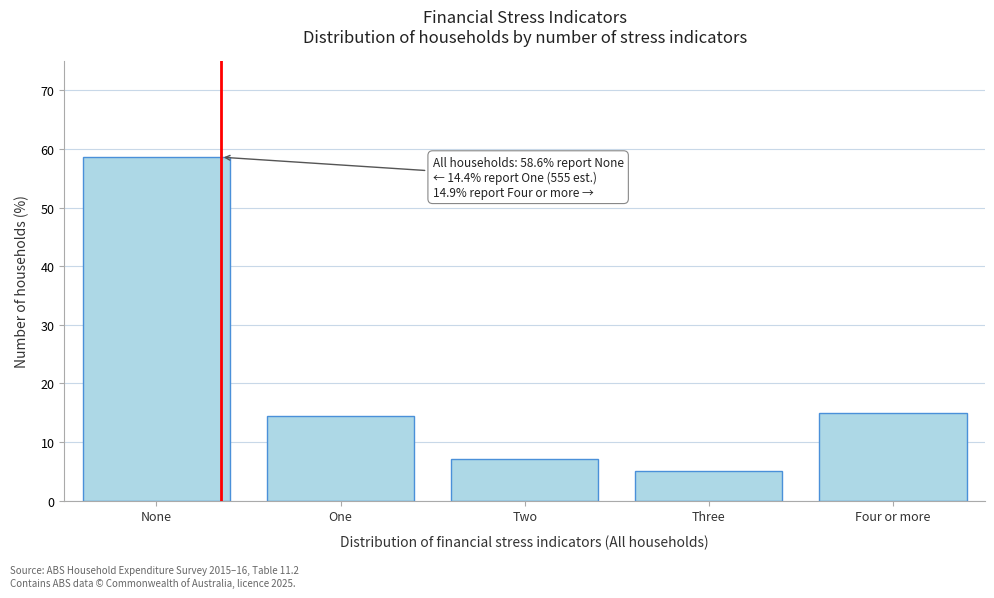

Reading right to left, extract all data points from this chart.

14.9	5.0	7.1	14.4	58.6